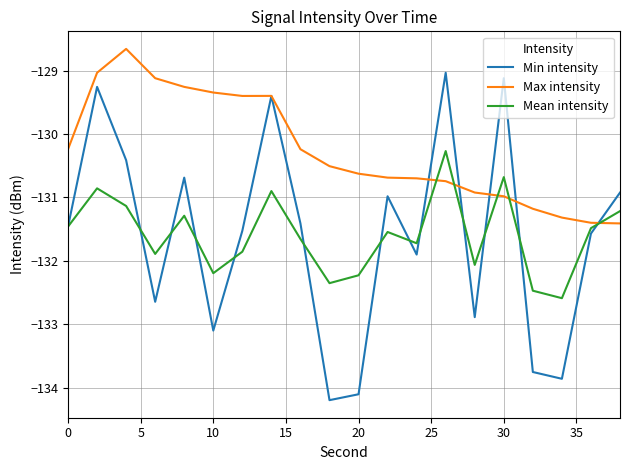

What is the maximum value for Mean intensity?

-130.3